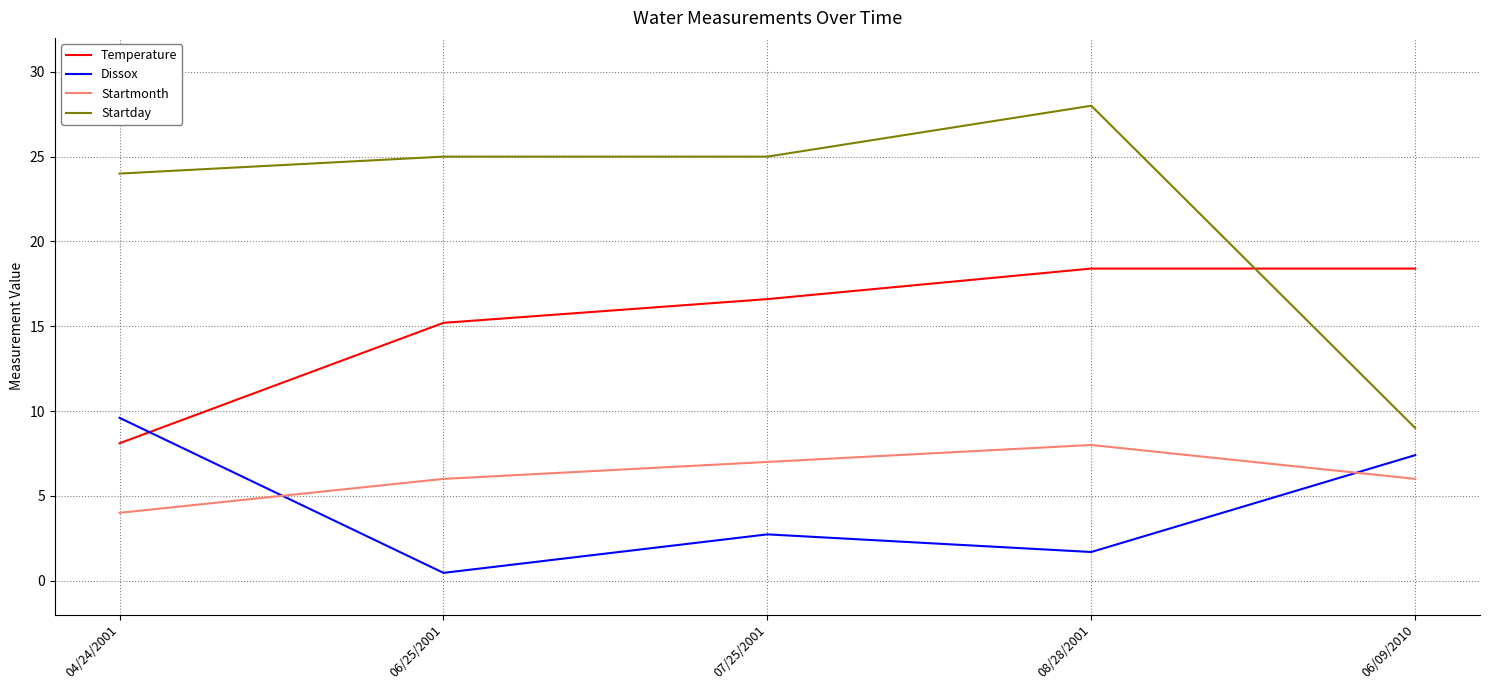

At which category is the sum across all series the highest?

08/28/2001